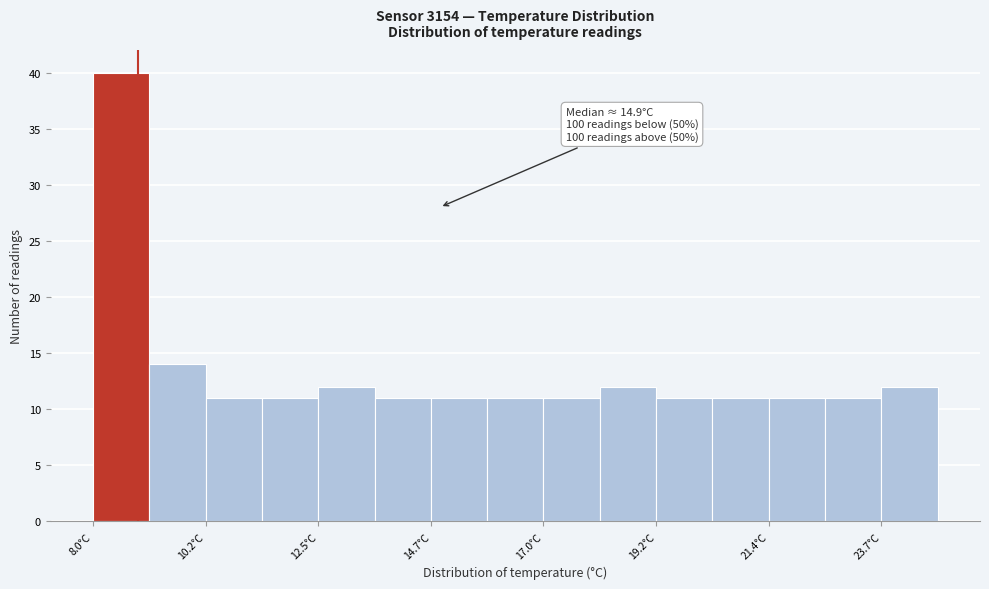

Around what value on the x-axis is the tallest bar? Give the approximate position of its centre, as read against the axis.

8.5